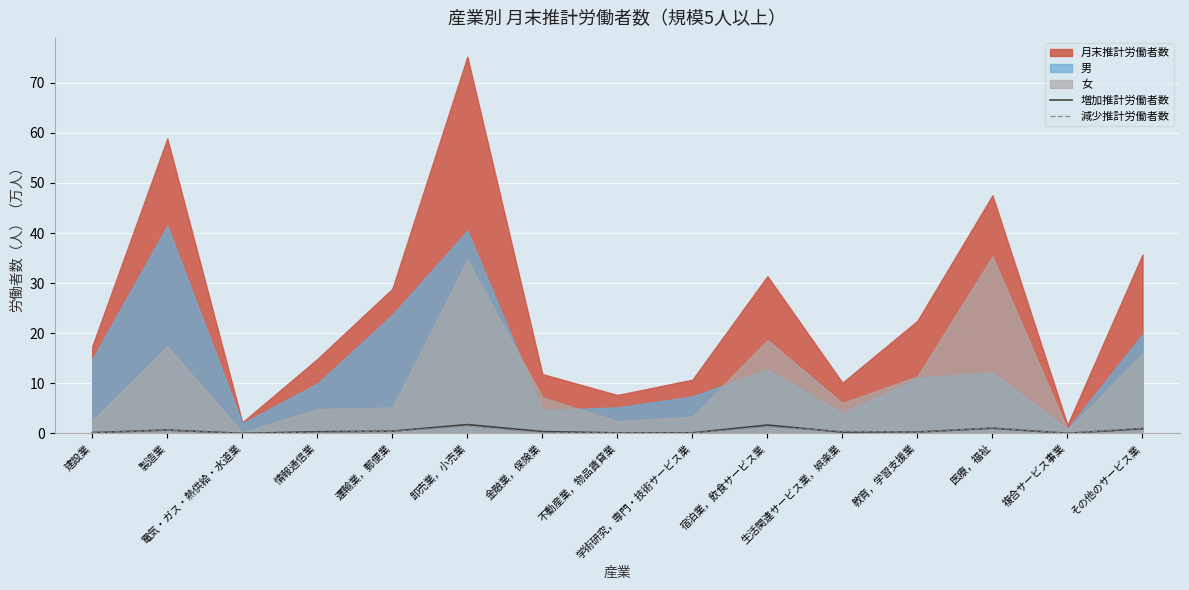

Where do 減少推計労働者数 and 増加推計労働者数 first cross each other?

宿泊業，飲食サービス業 and 生活関連サービス業，娯楽業